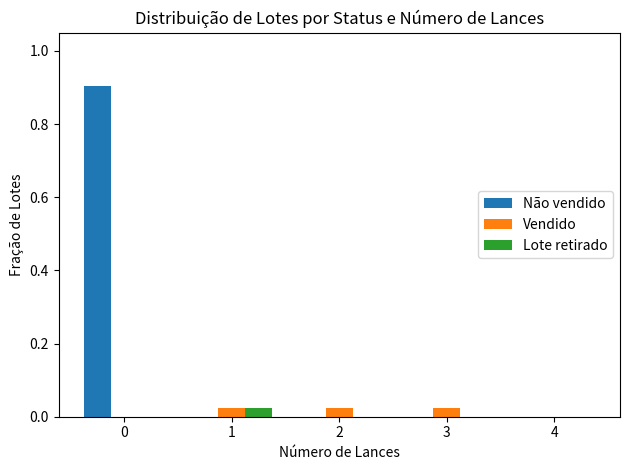

How many series are shown in this chart?

3